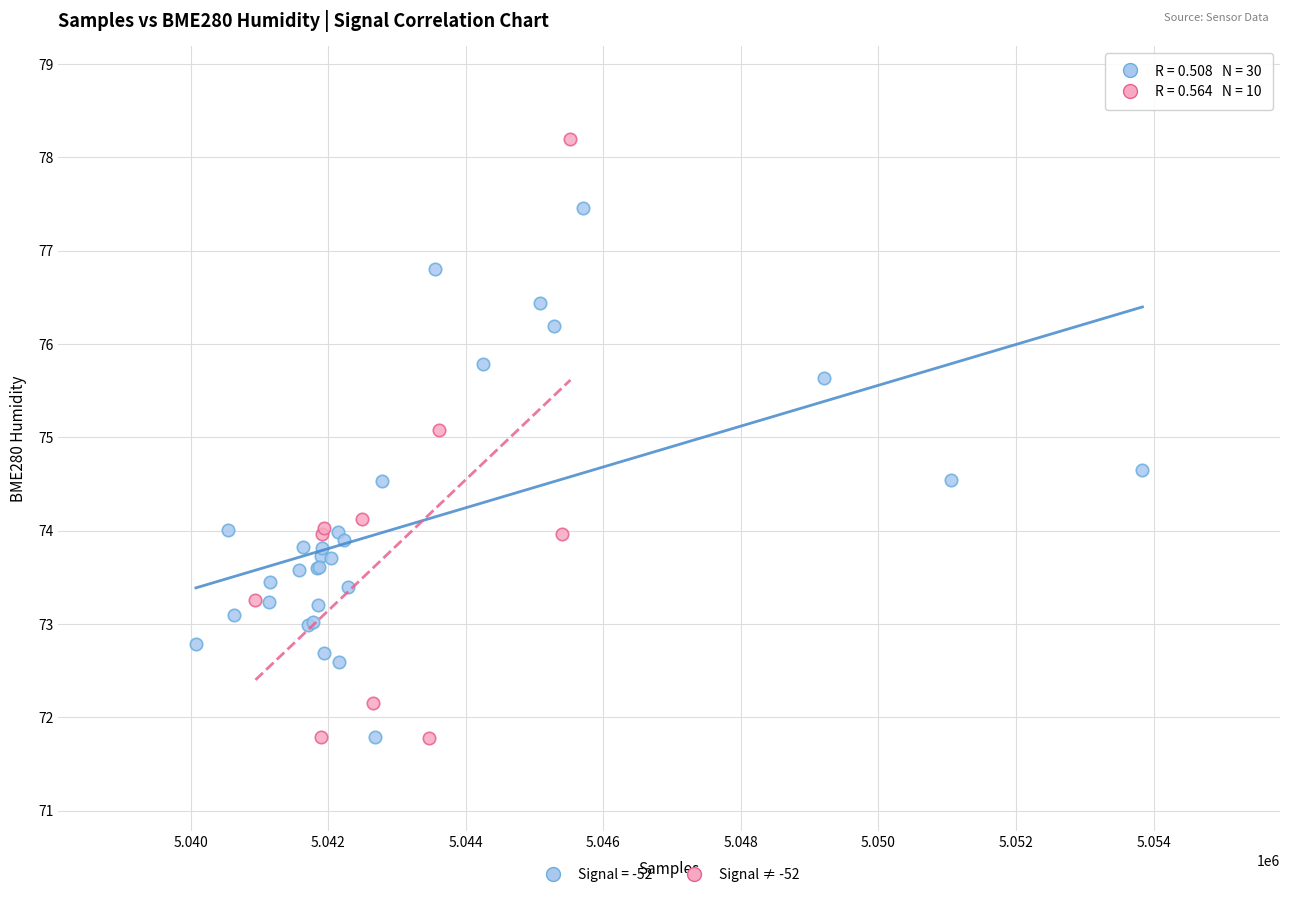

Which series has the widest spread of Y values?

Signal ≠ -52